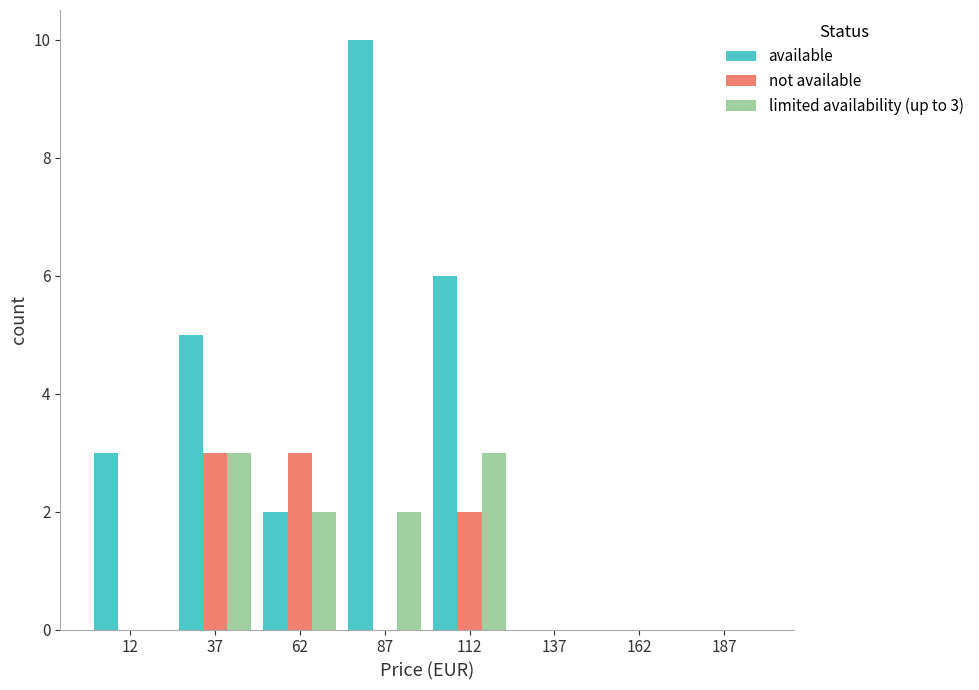

What value does the limited availability (up to 3) series have at 37?

3